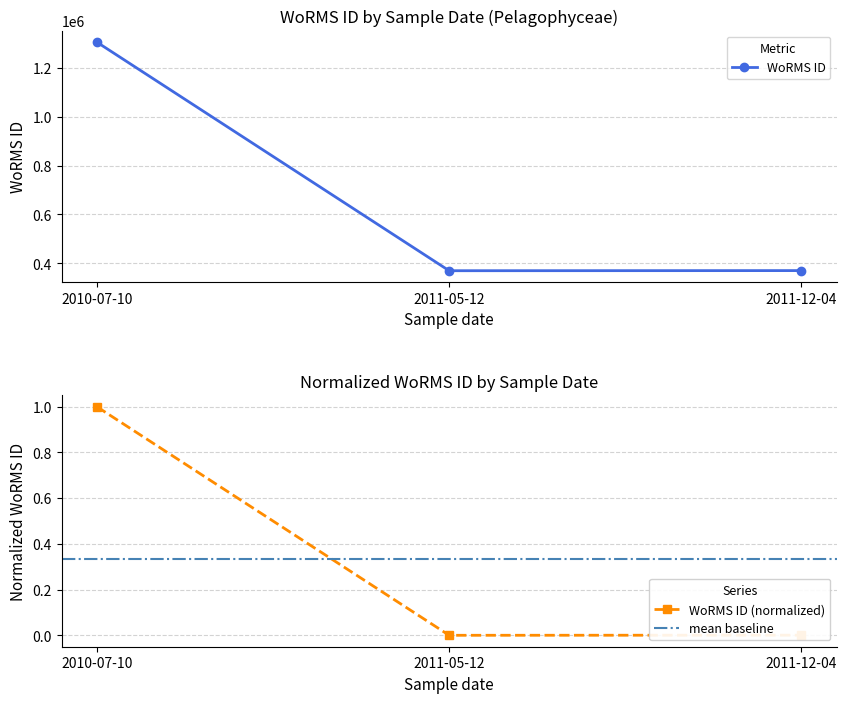

Reading left to right, extract all data points from this chart.

2010-07-10=1.0	2011-05-12=0.0	2011-12-04=0.0